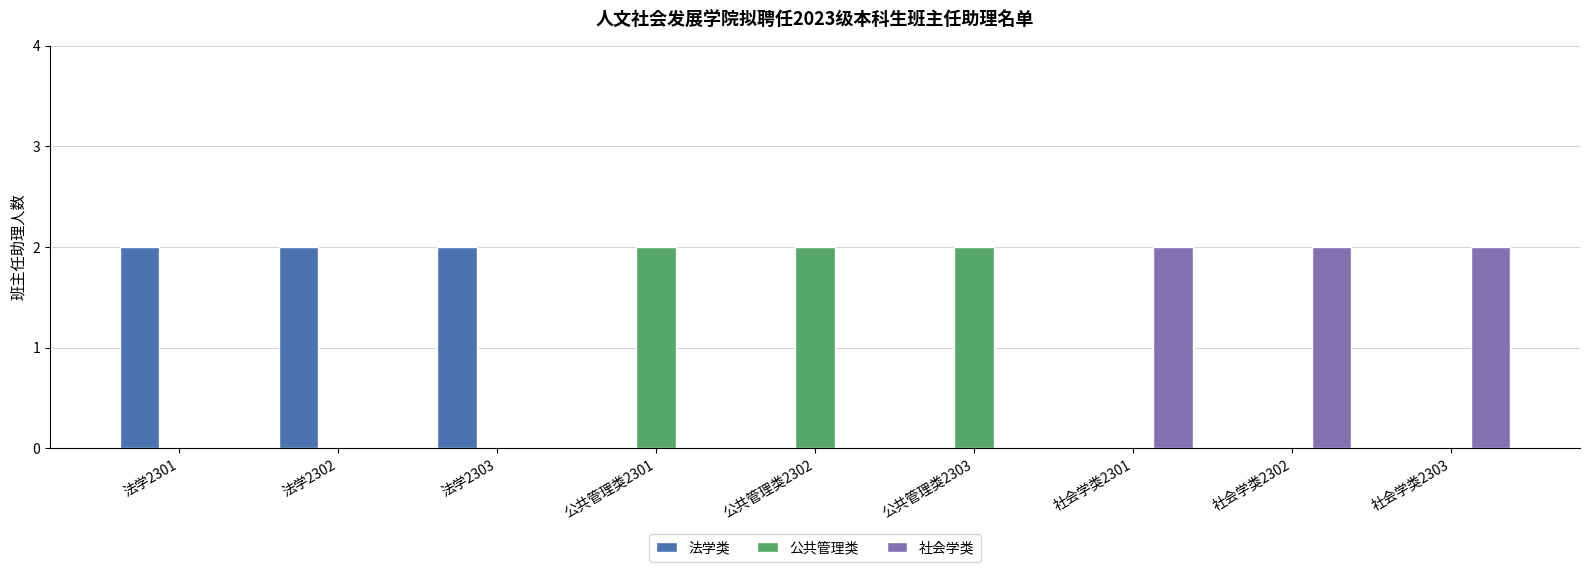

Count the number of categories in the chart.

9